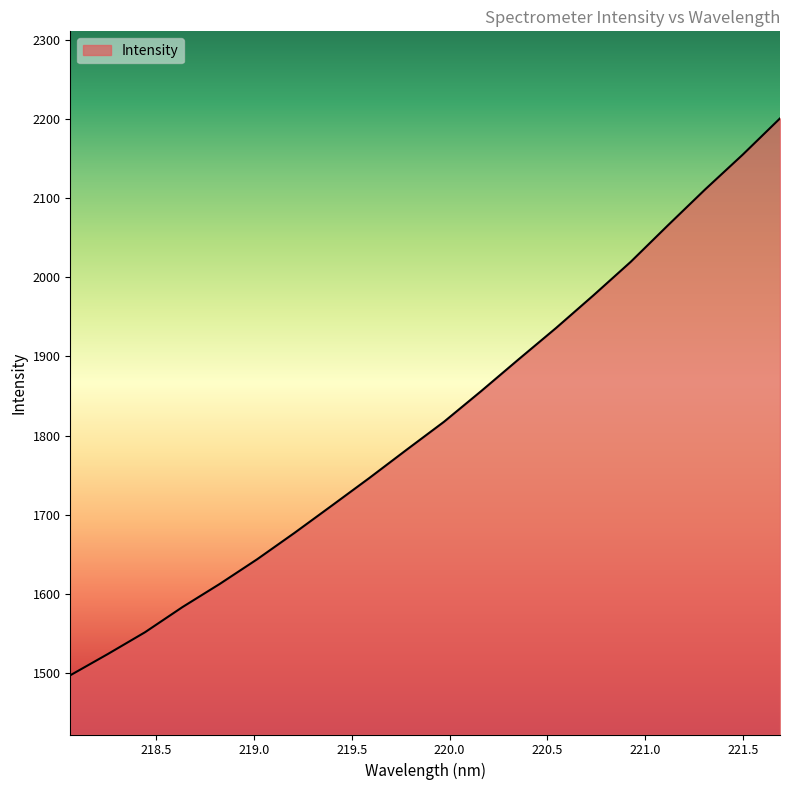

What is the smallest value displayed?

1496.9